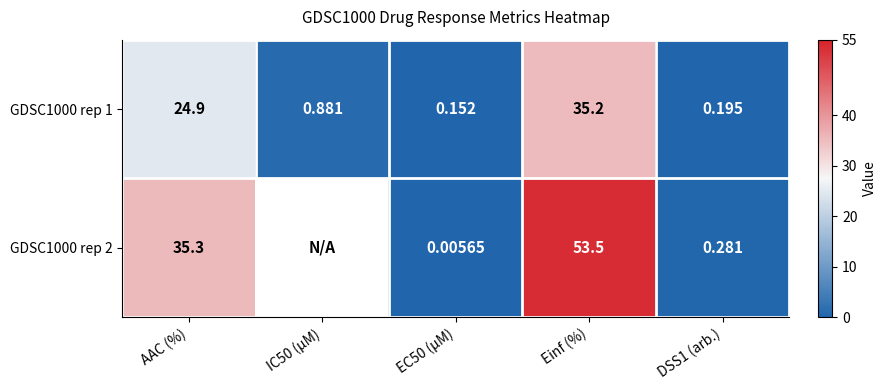

Count the number of data series in this chart.

2